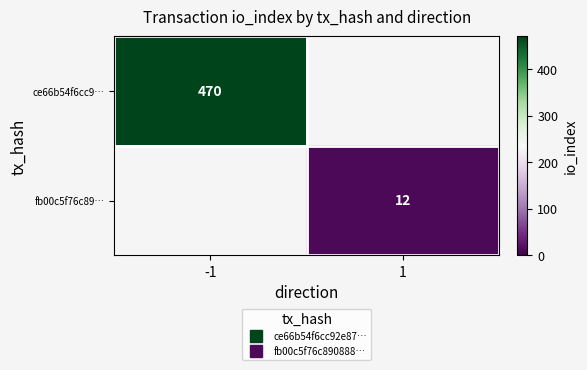

The value of ce66b54f6cc9… at 1 is -251. True or false?

False